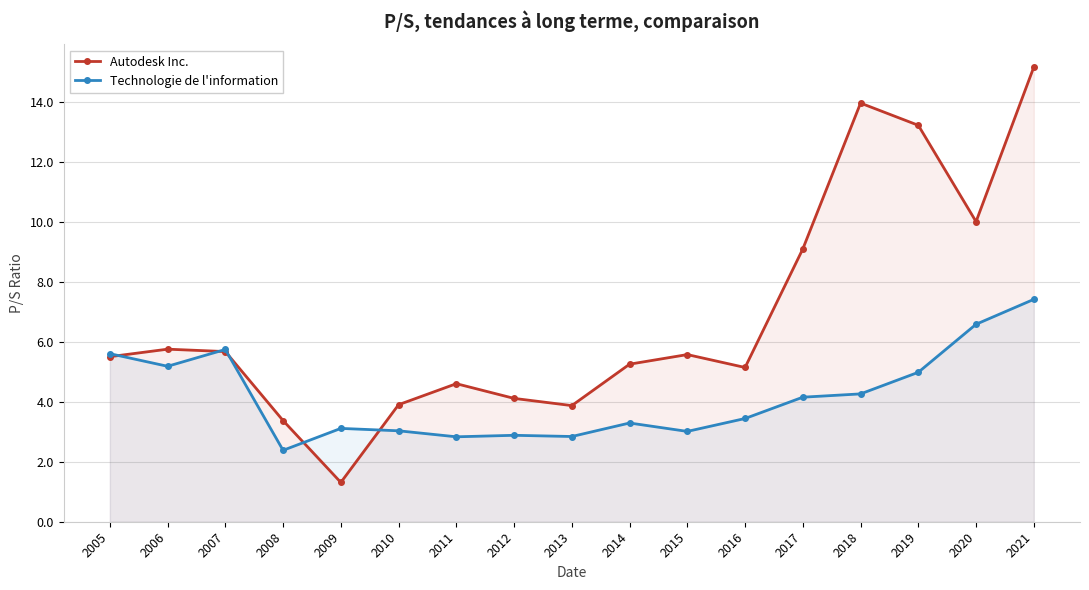

True or false: Technologie de l'information has more than 2 points higher than both neighbors.

True